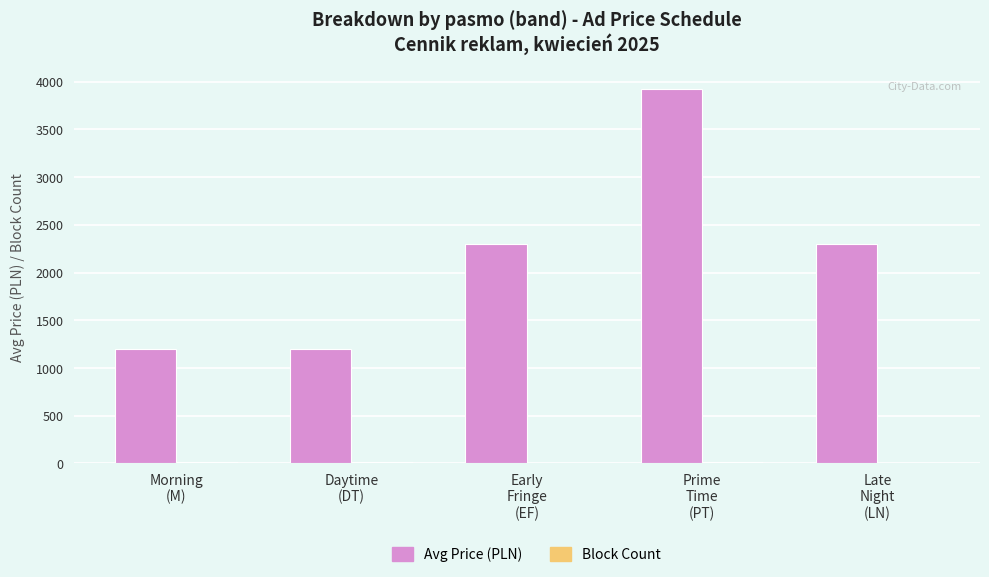

What is the maximum value shown in the chart?

3927